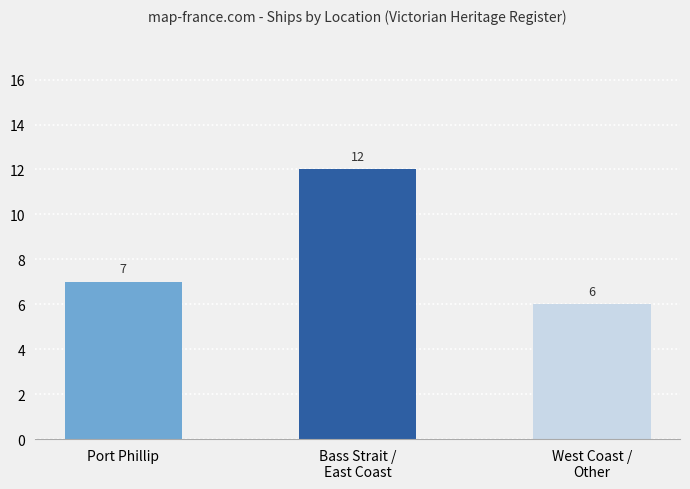

List the labels in order of value, smallest first.

West Coast /
Other, Port Phillip, Bass Strait /
East Coast